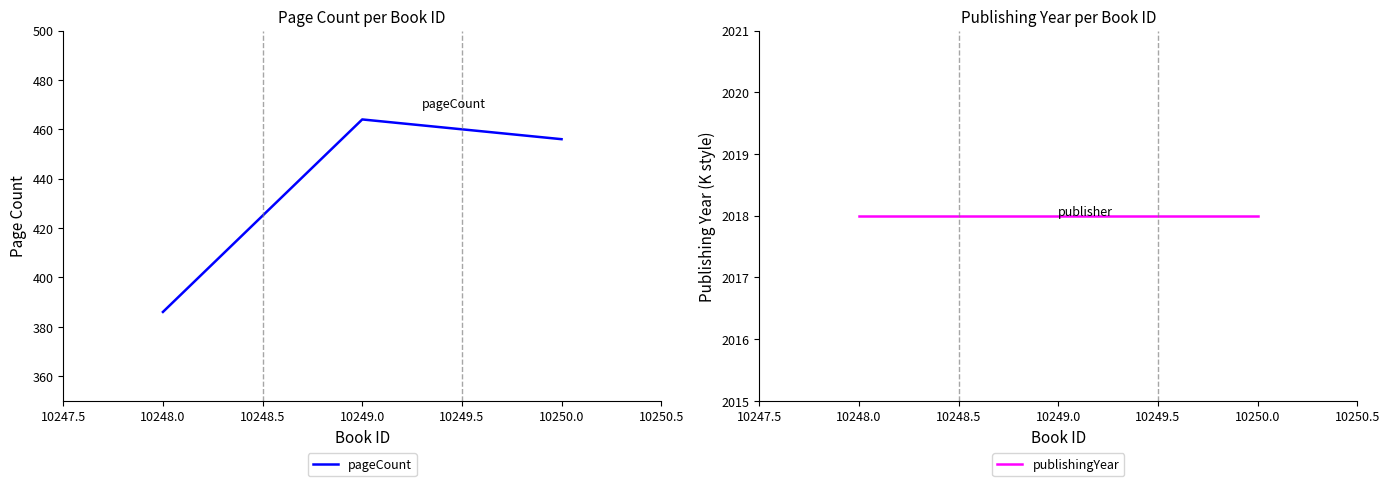

What is the approximate value of pageCount at 10248.0, to the nearest 5?

385